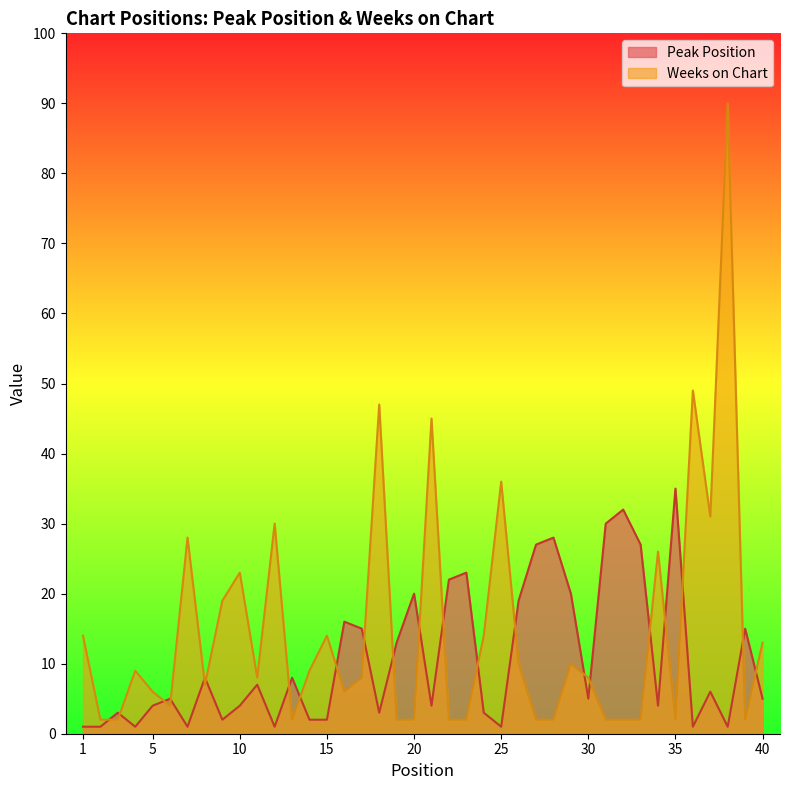

What is the minimum value for Peak Position?

1